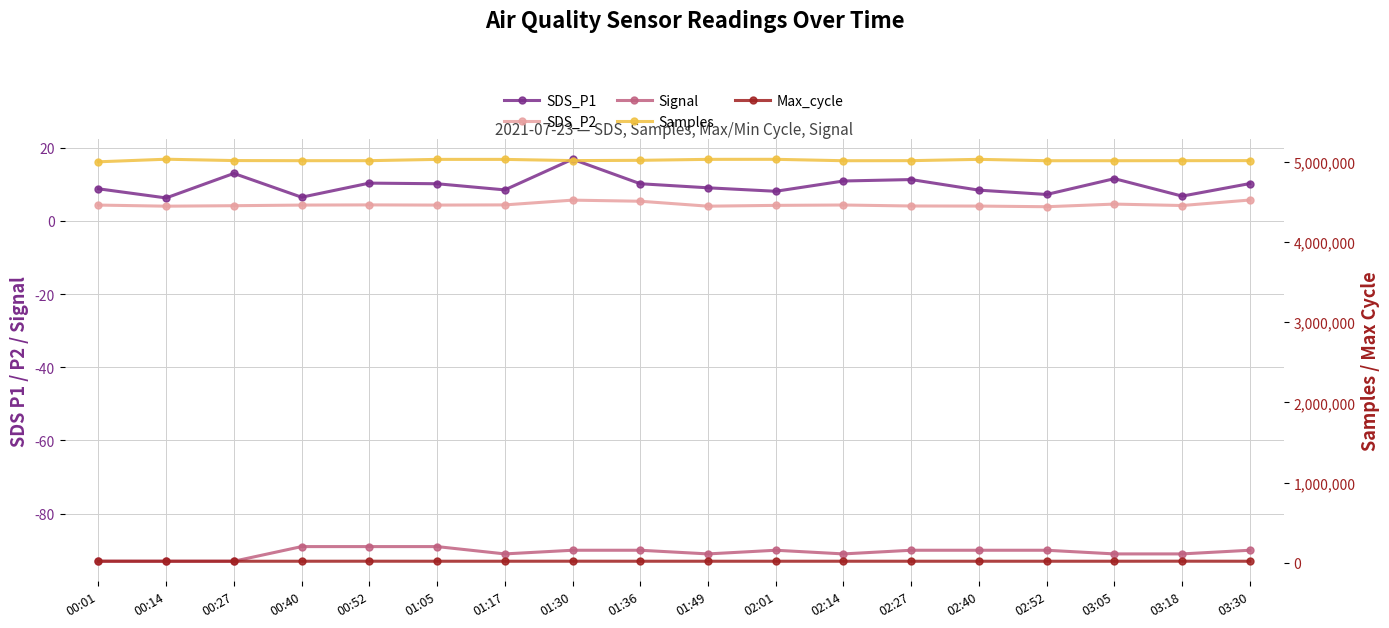

What is the difference between the SDS_P1 values at 00:27 and 02:40?

4.6